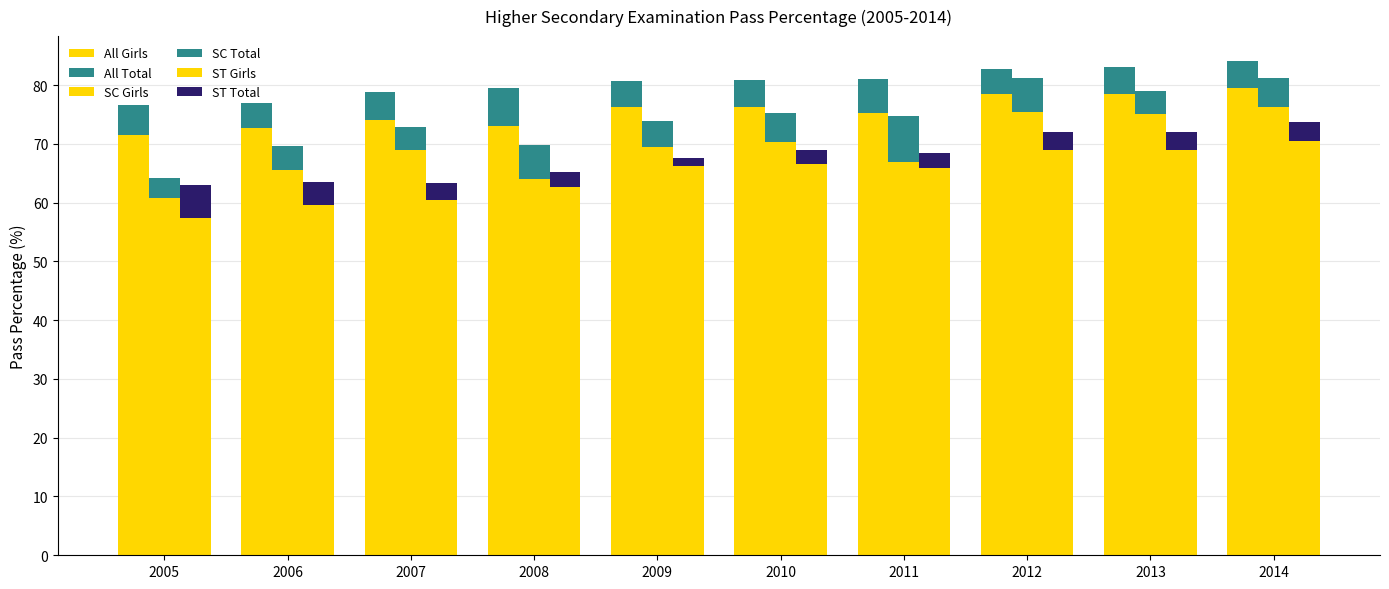

At which category is the sum across all series the highest?

2014